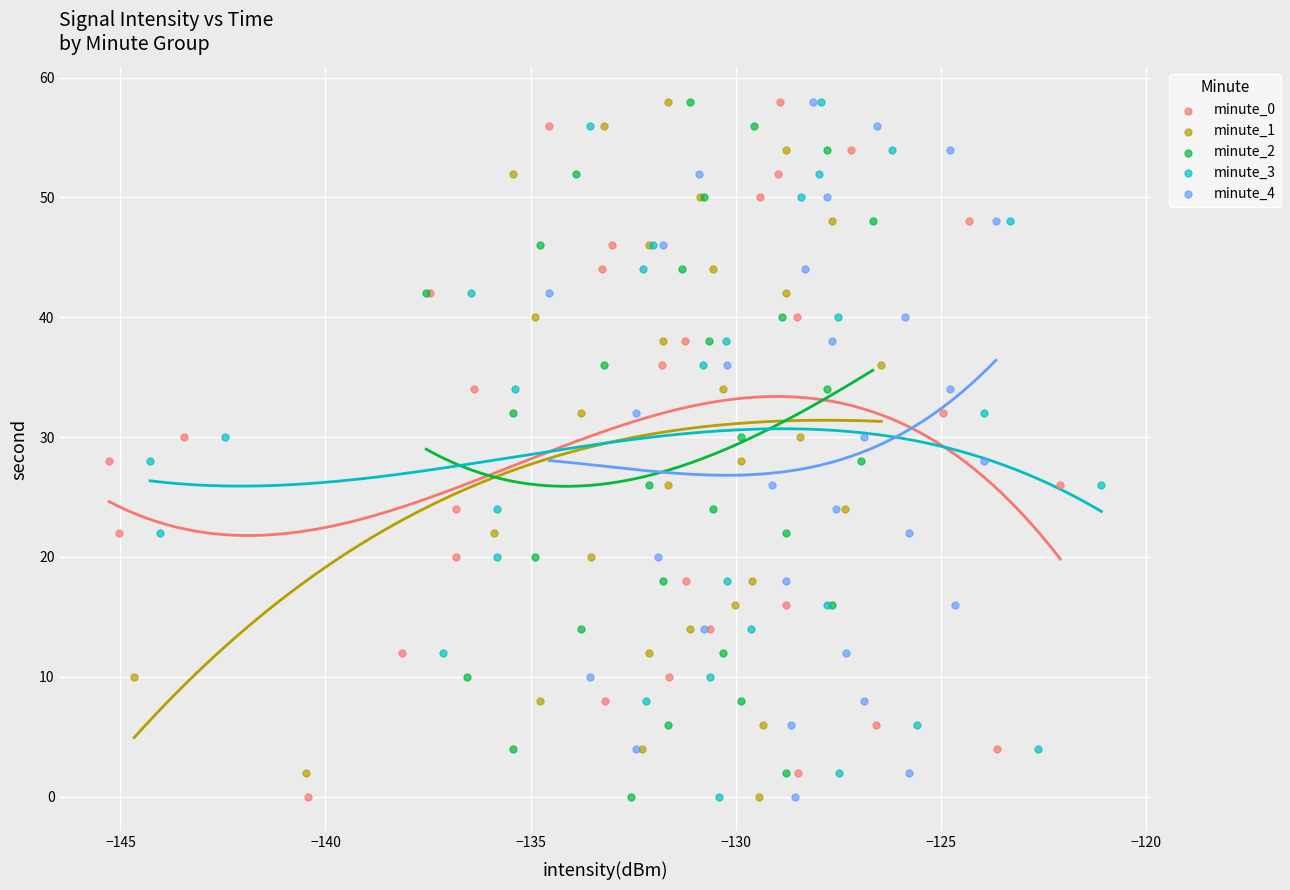

What are all the series names shown in the legend?

minute_0, minute_1, minute_2, minute_3, minute_4